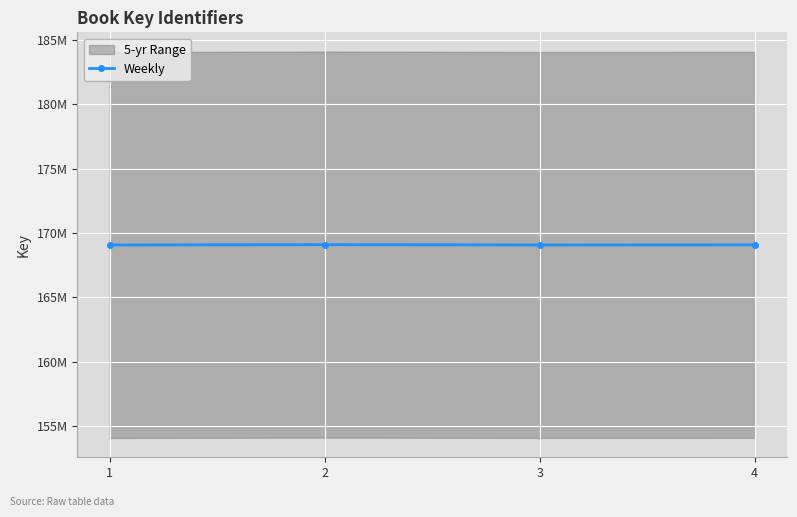

What is the ratio of the value at 1 to the value at 2?

1.0